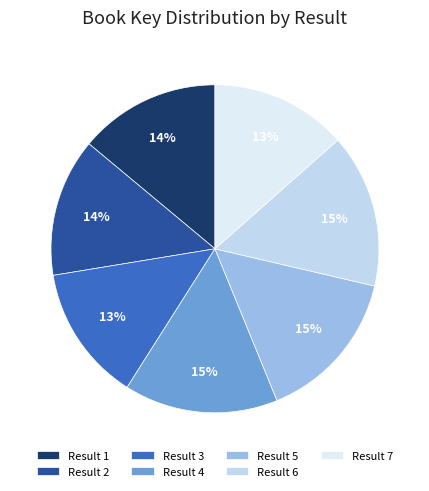

Rank the categories by value from highest to lowest.

4, 6, 5, 1, 2, 7, 3